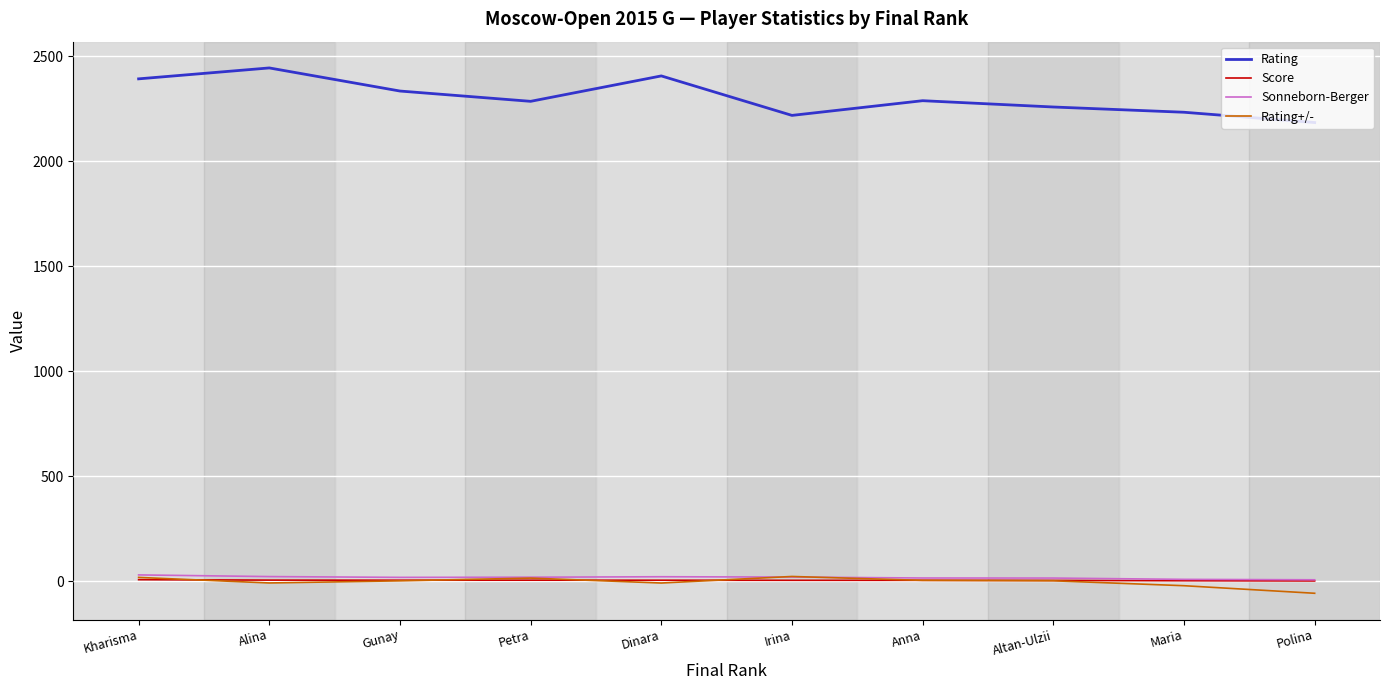

Which series has the largest total across all categories?

Rating